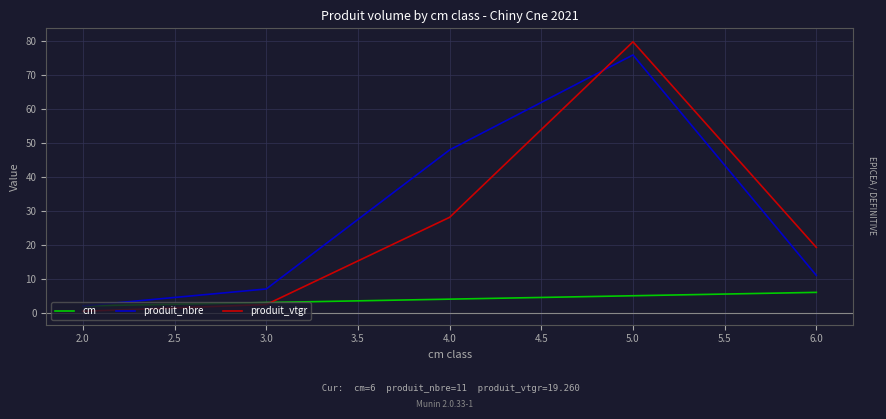

Which series ends up on top after the final intersection of produit_nbre and produit_vtgr?

produit_vtgr